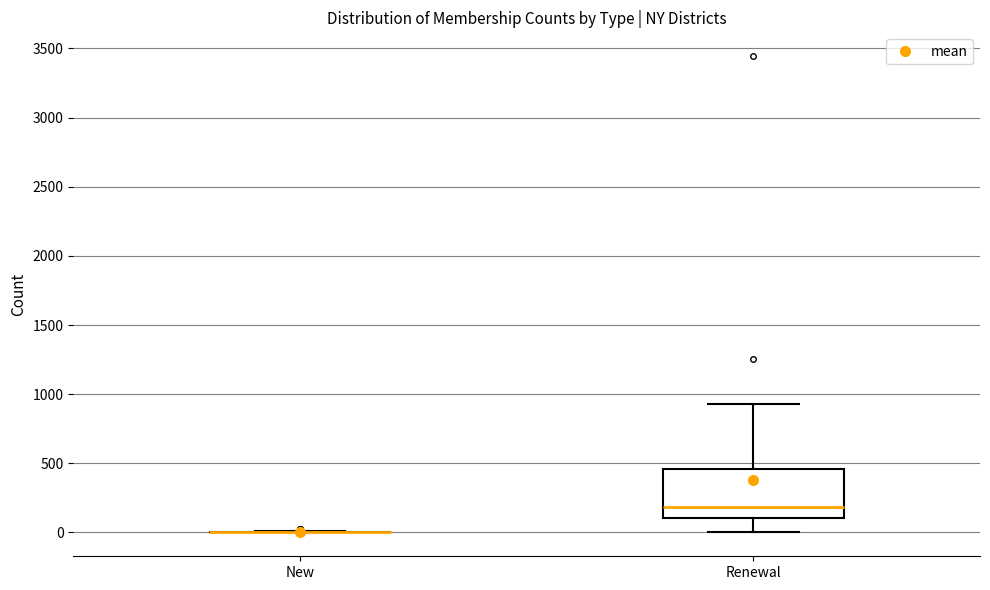

Reading left to right, transcribe this box plot: for each box, give where its median line is, the range the box spans, and where its two whiskers end, as read against the y-axis. The values are not printed on the chart, so give them approximately, as read against the axis.

New: box collapsed to a line at 0, whiskers 0 to 0
Renewal: median 200, box 100 to 450, whiskers 0 to 950